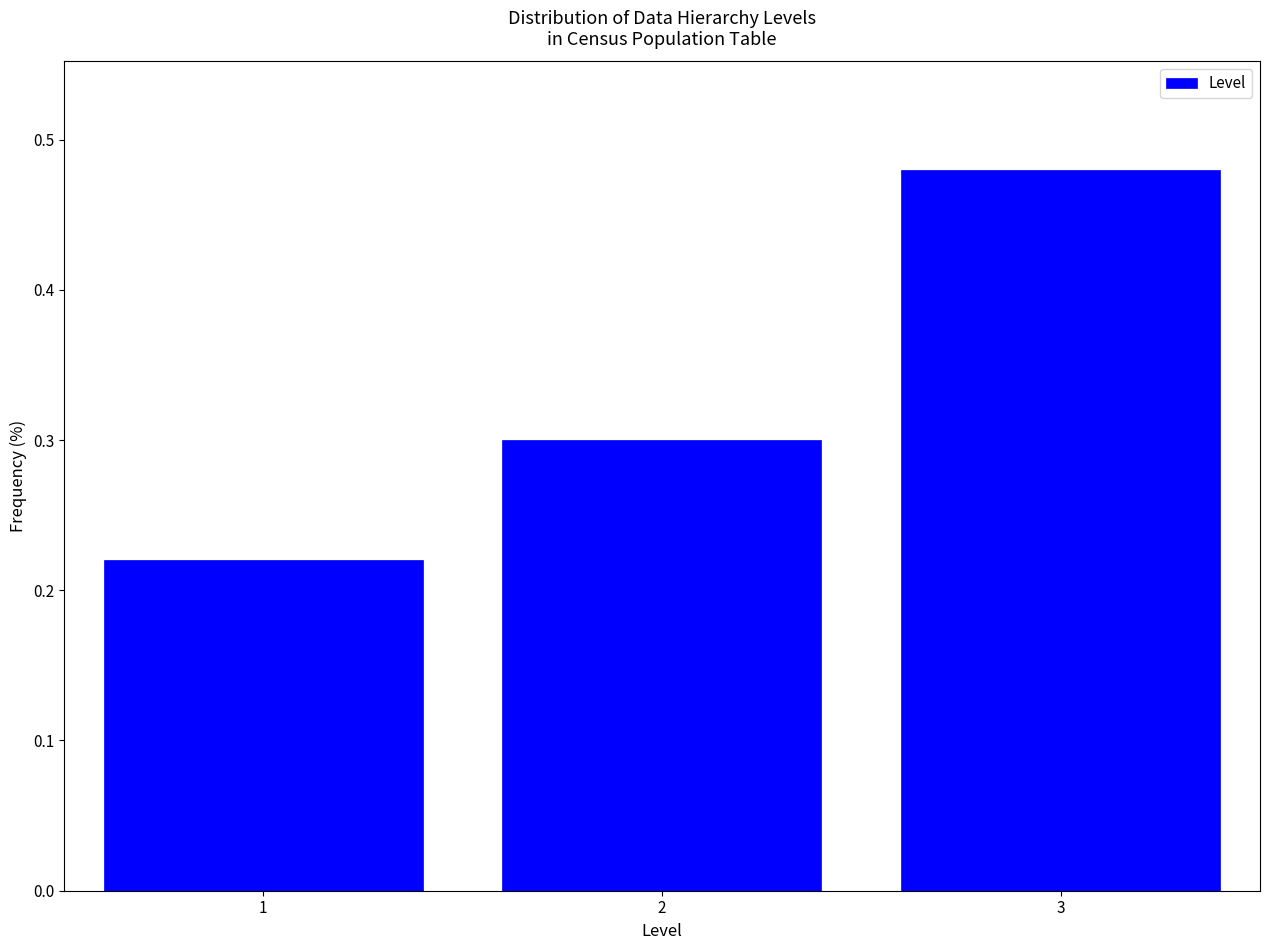

What is the change in value from 1 to 3?

+0.3